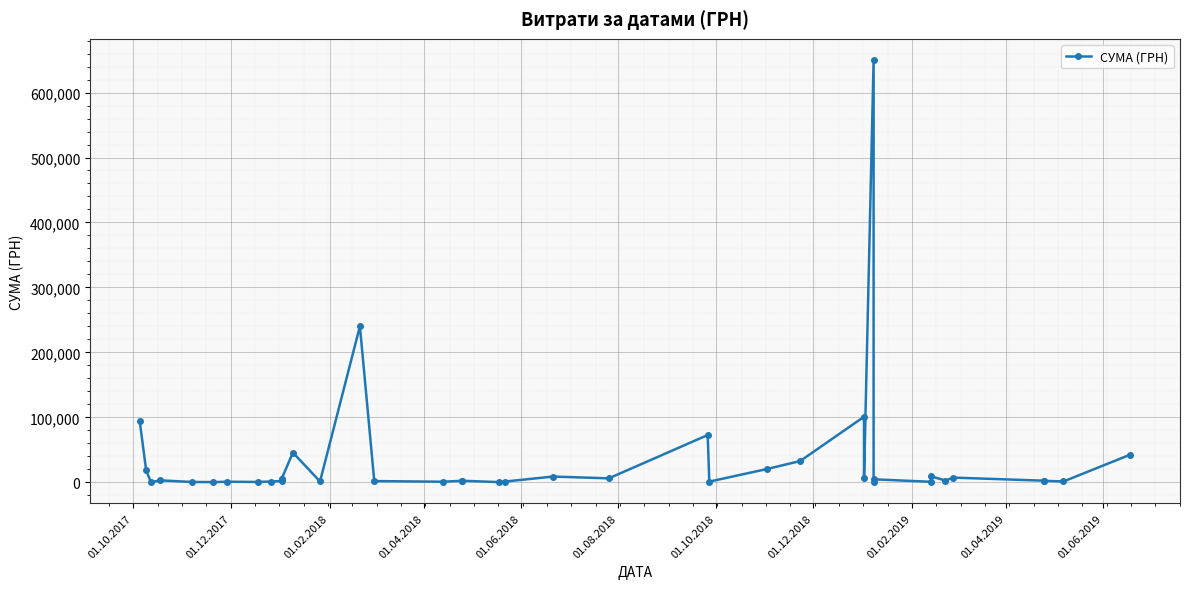

Is it true that the value at 19 is 802.4?

False